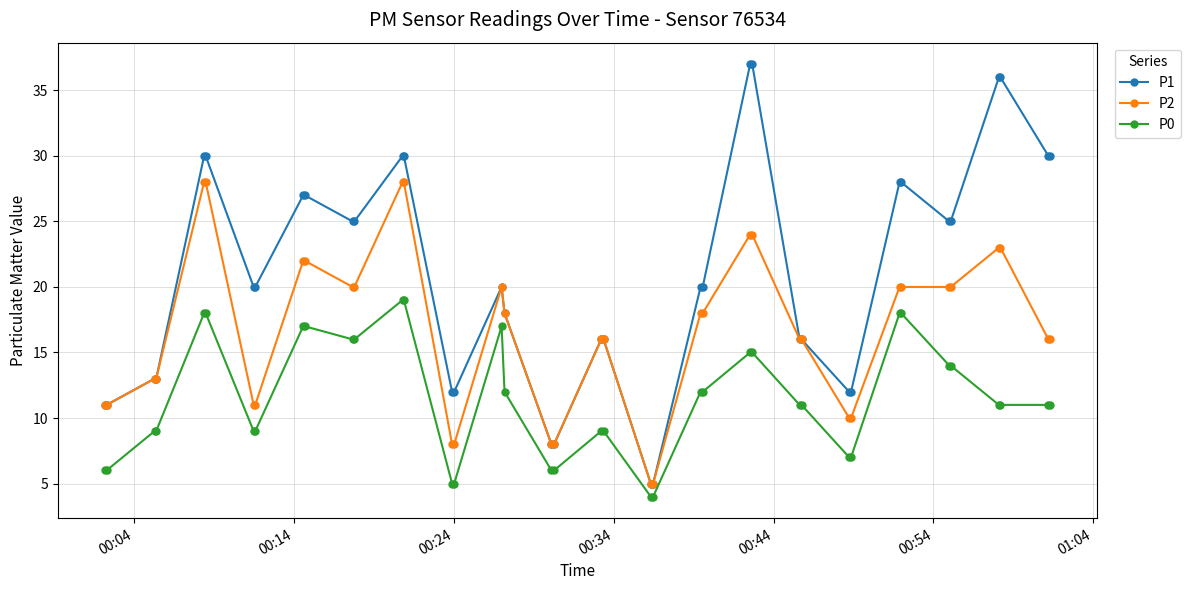

Which series has the largest total across all categories?

P1